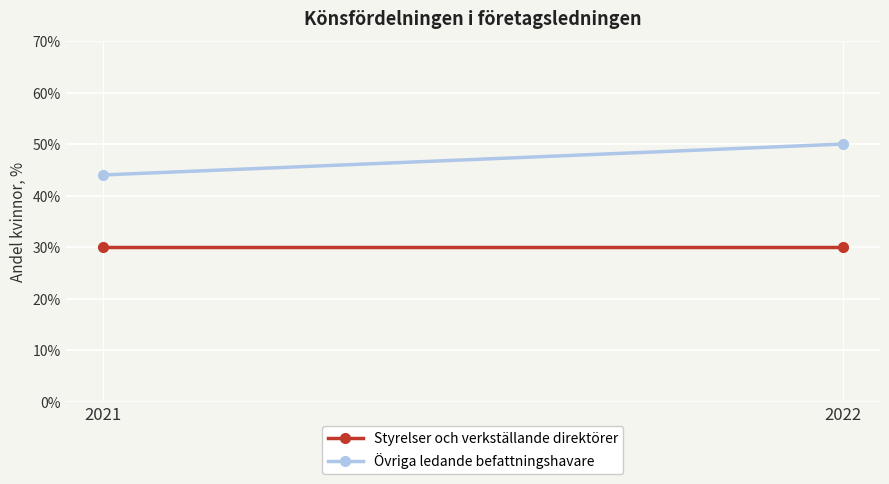

Is it true that Övriga ledande befattningshavare equals 27 at 2022?

False